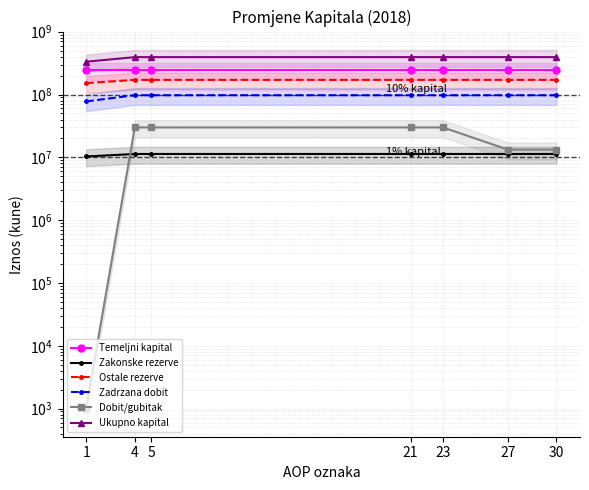

True or false: Temeljni kapital has more than 0 points higher than both neighbors.

False